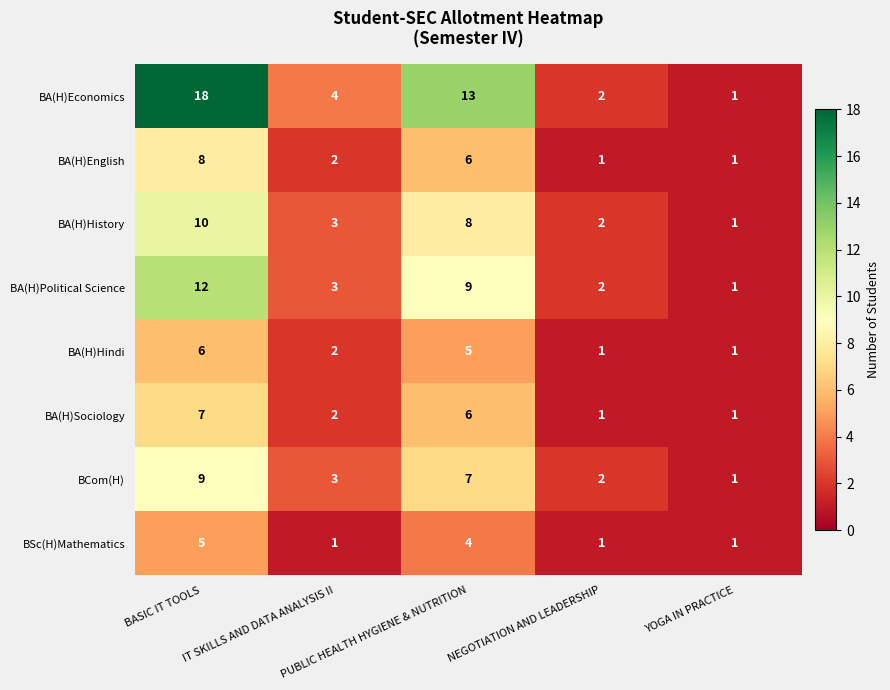

List the series in order of their peak value, highest first.

BA(H)Economics, BA(H)Political Science, BA(H)History, BCom(H), BA(H)English, BA(H)Sociology, BA(H)Hindi, BSc(H)Mathematics